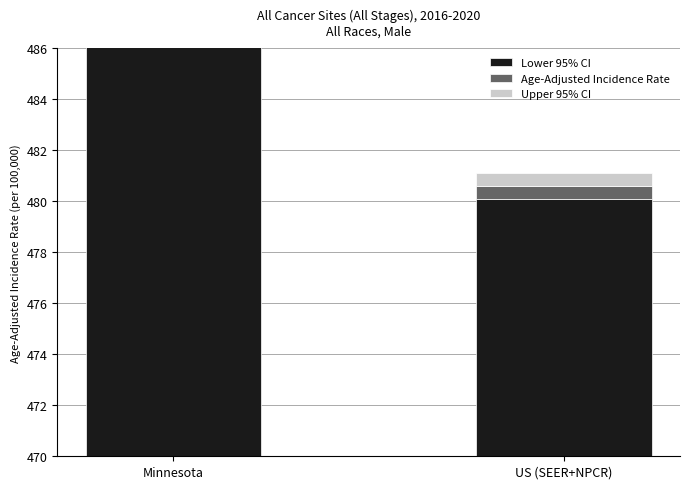

At Minnesota, list the series in order from smallest to largest.

Age-Adjusted Incidence Rate, Upper 95% CI, Lower 95% CI